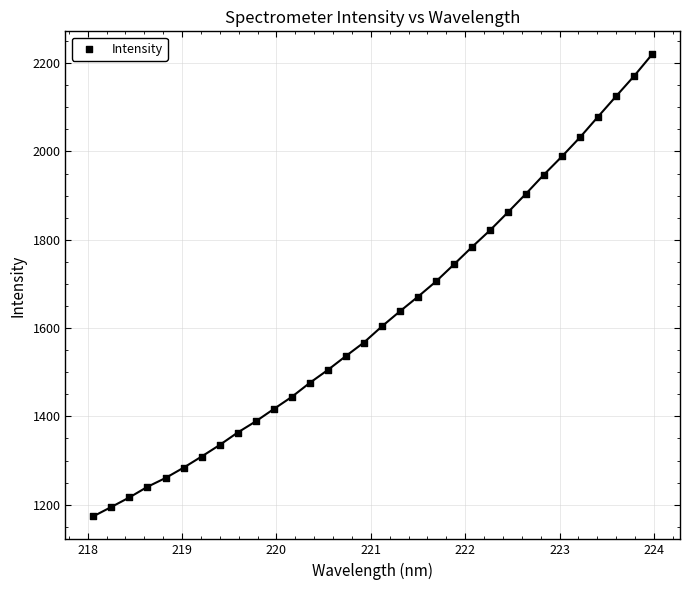

What is the range of X values (max minus min)?

5.9